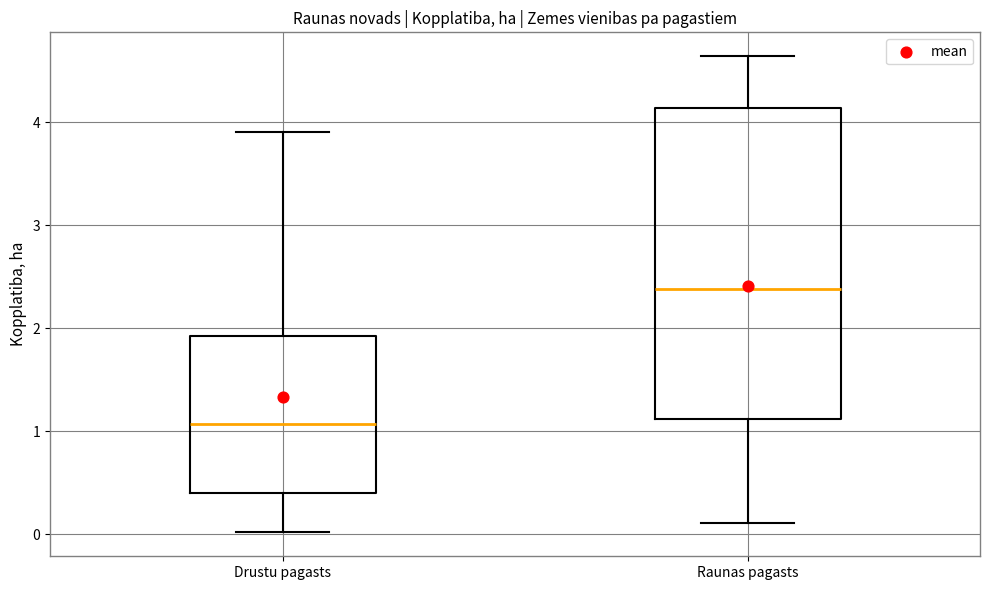

Reading left to right, transcribe this box plot: for each box, give where its median line is, the range the box spans, and where its two whiskers end, as read against the y-axis. The values are not printed on the chart, so give them approximately, as read against the axis.

Drustu pagasts: median 1.1, box 0.4 to 1.9, whiskers 0.0 to 3.9
Raunas pagasts: median 2.4, box 1.1 to 4.1, whiskers 0.1 to 4.6